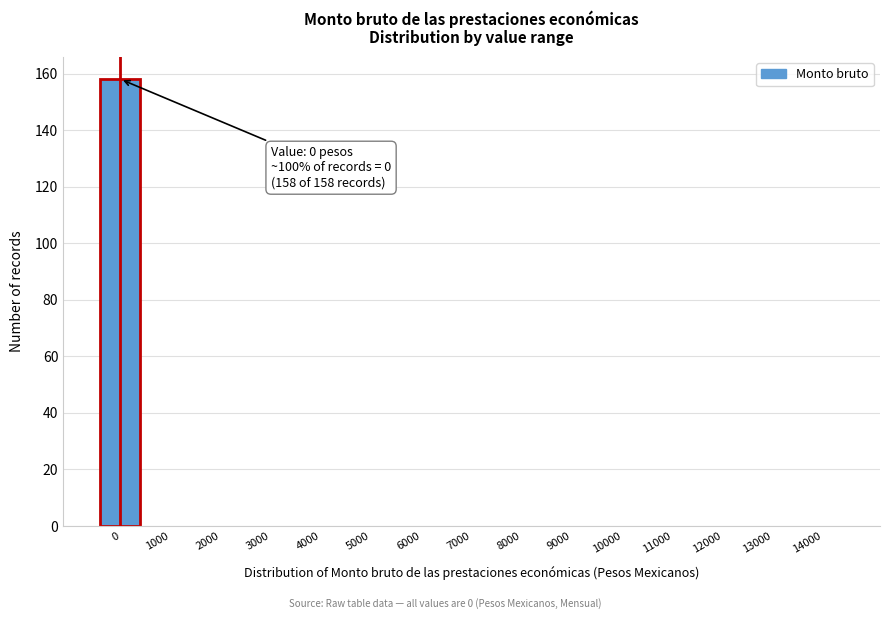

Reading right to left, what are all the values shown in this chart?

14000=0	13000=0	12000=0	11000=0	10000=0	9000=0	8000=0	7000=0	6000=0	5000=0	4000=0	3000=0	2000=0	1000=0	0=158